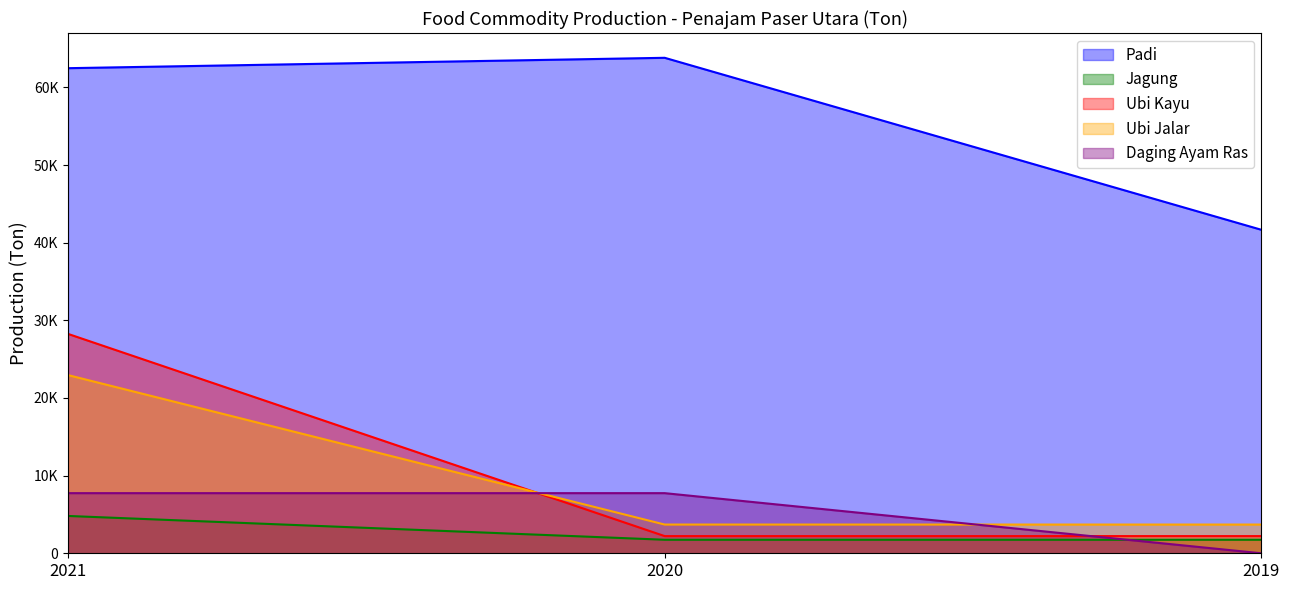

What are all the series names shown in the legend?

Padi, Jagung, Ubi Kayu, Ubi Jalar, Daging Ayam Ras